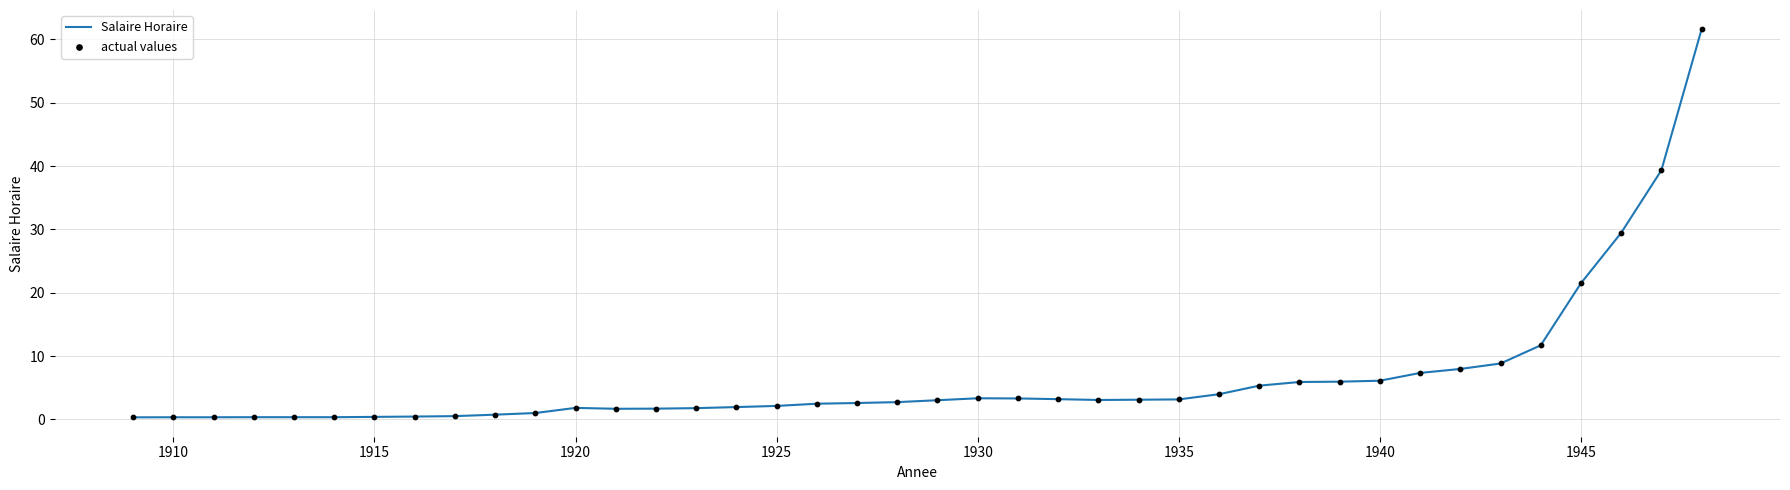

What is the maximum value shown in the chart?

61.6